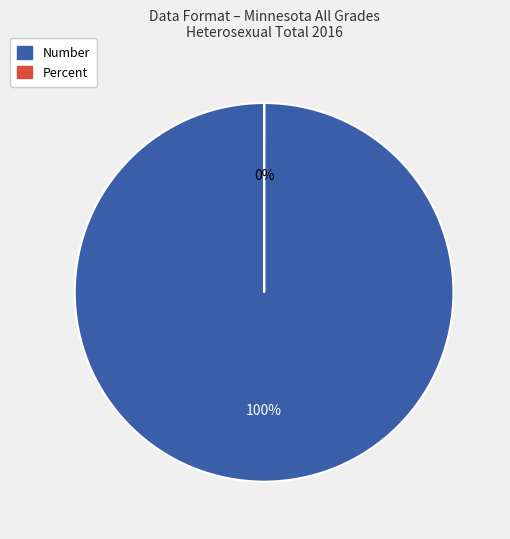

Rank the categories by value from highest to lowest.

Number, Percent